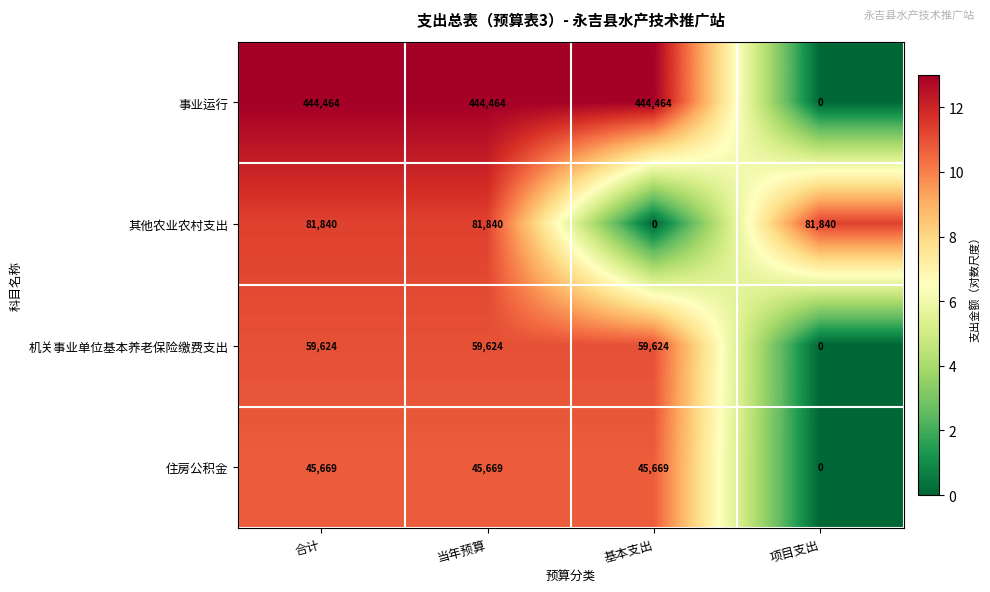

What is the greatest value displayed?

444464